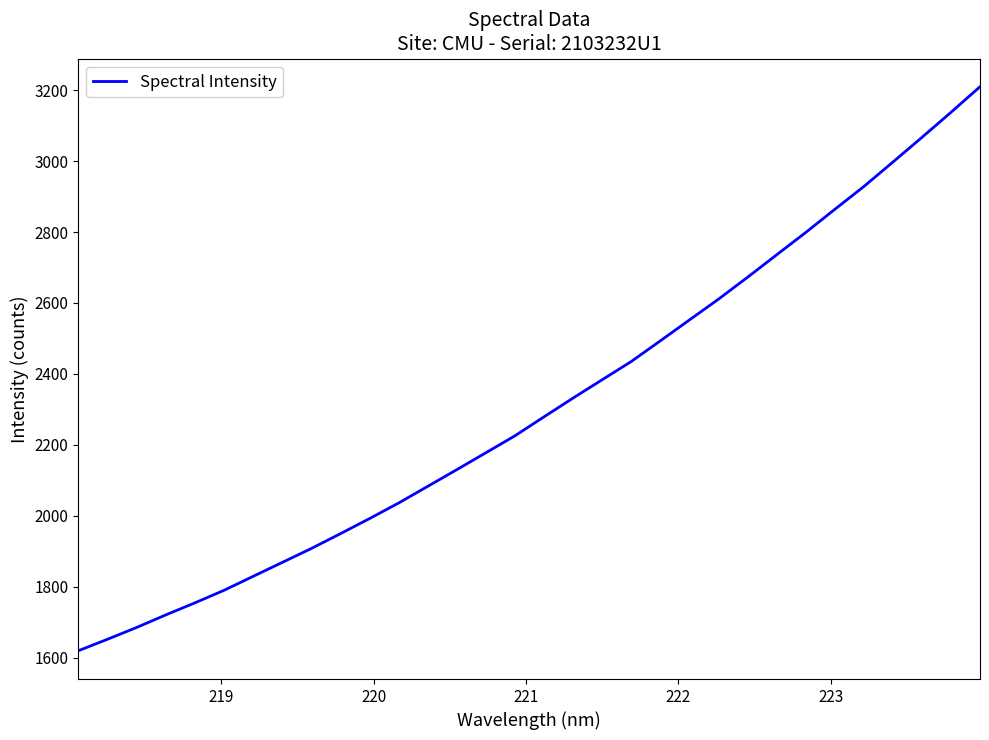

What is the minimum value shown in the chart?

1619.2